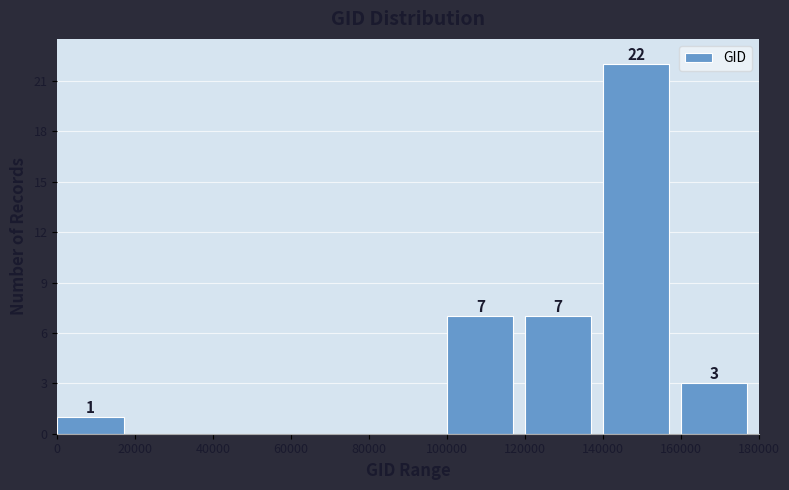

Over which range of the x-axis is the bar tallest?

140000 to 160000